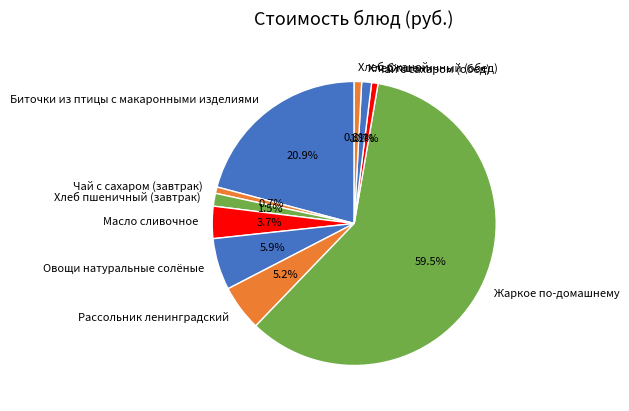

Is it true that Хлеб ржаной is 1% of the pie?

True